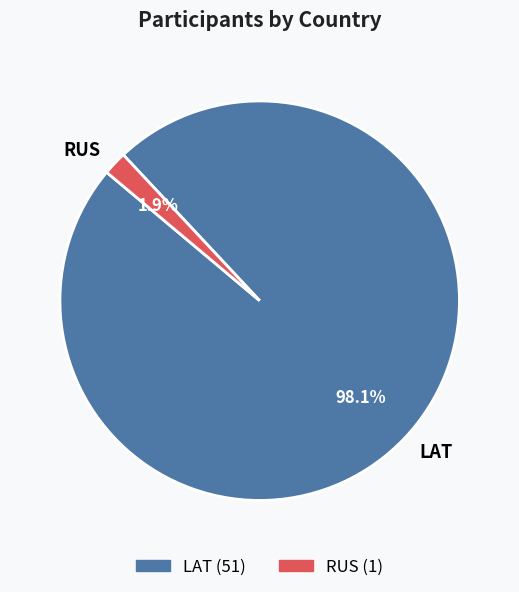

Which slice is the largest?

LAT